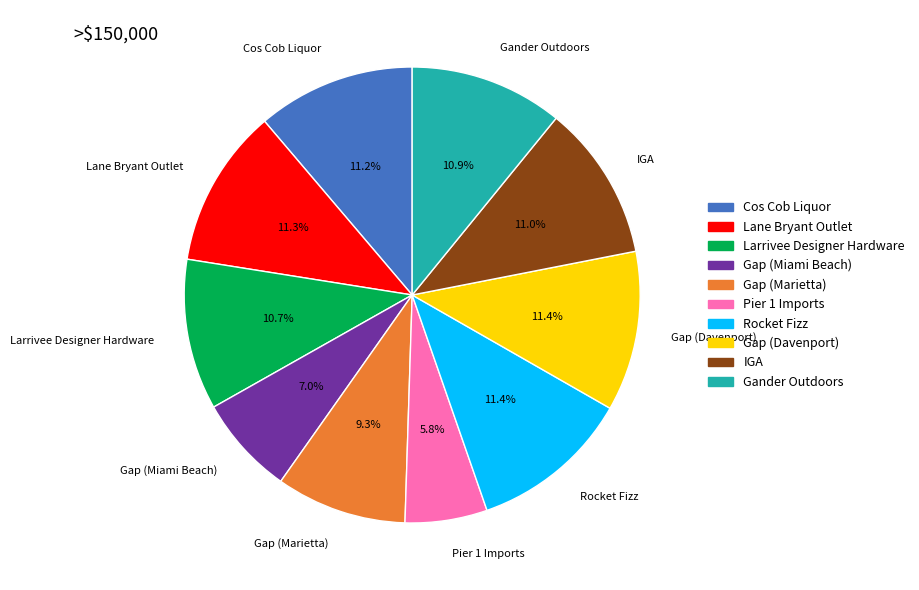

To the nearest percent, what portion does Gap (Miami Beach) represent?

7%